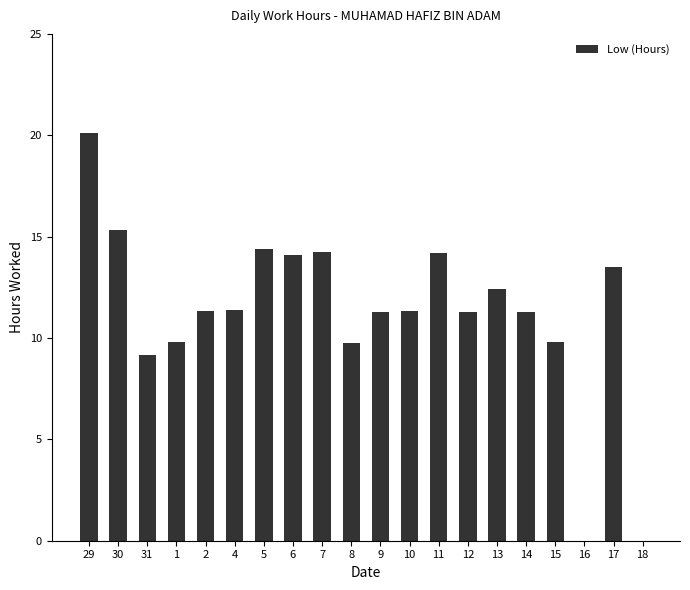

Which category has the highest value across all series?

29